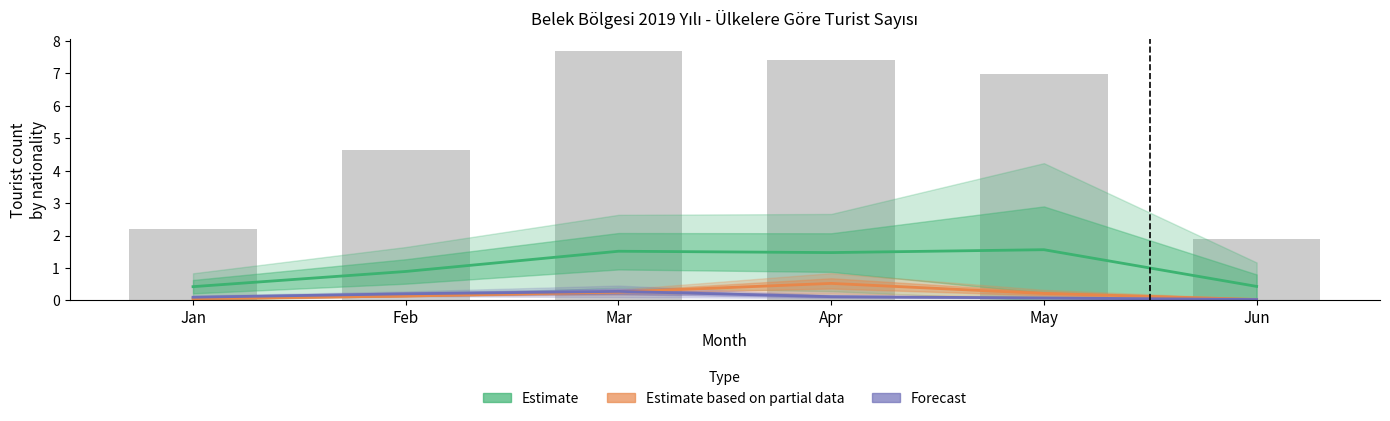

Where is Forecast nearest to the value 0?

Jun